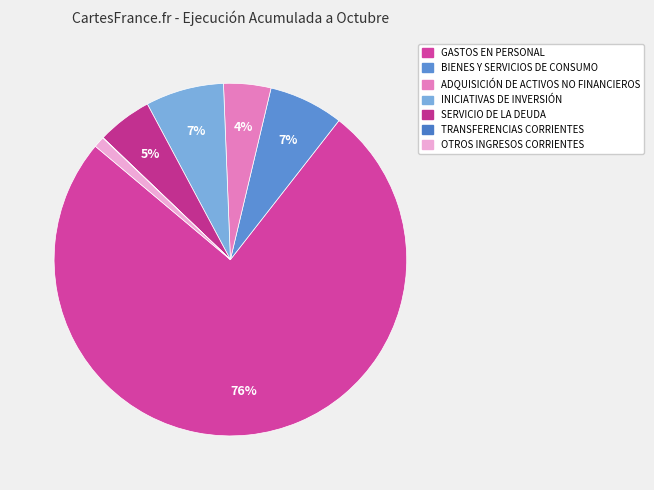

Which slice is the largest?

GASTOS EN PERSONAL